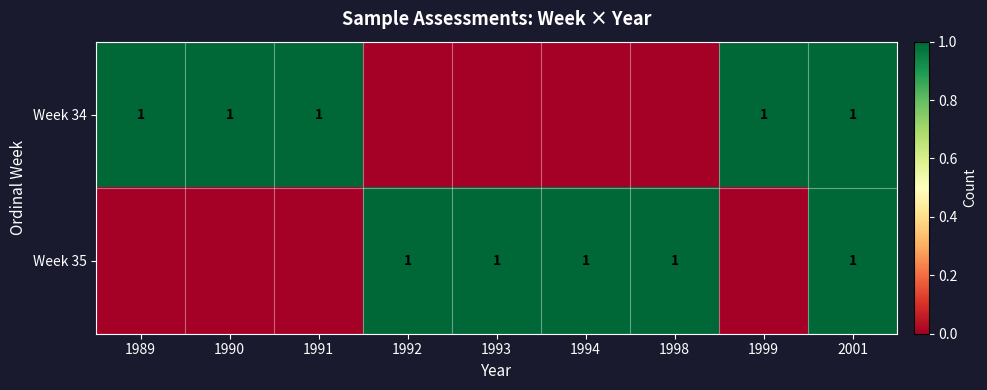

The Week 35 series shows 1 at 1998. True or false?

True